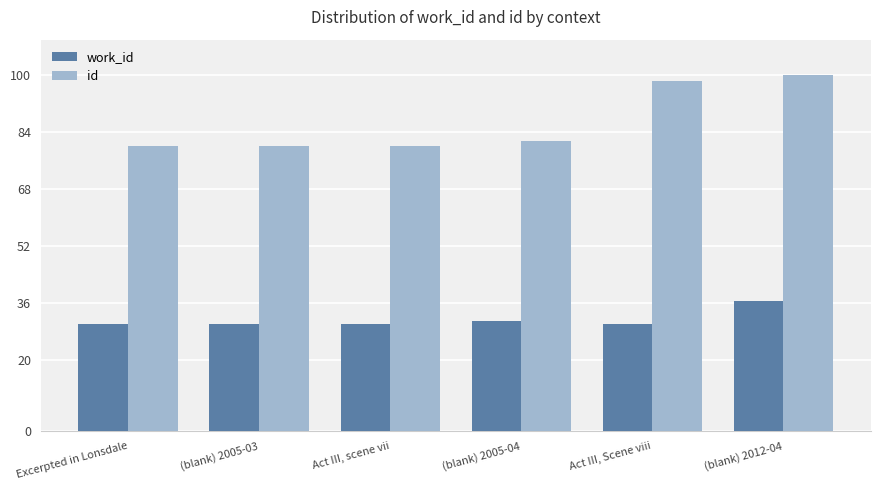

How many series are shown in this chart?

2